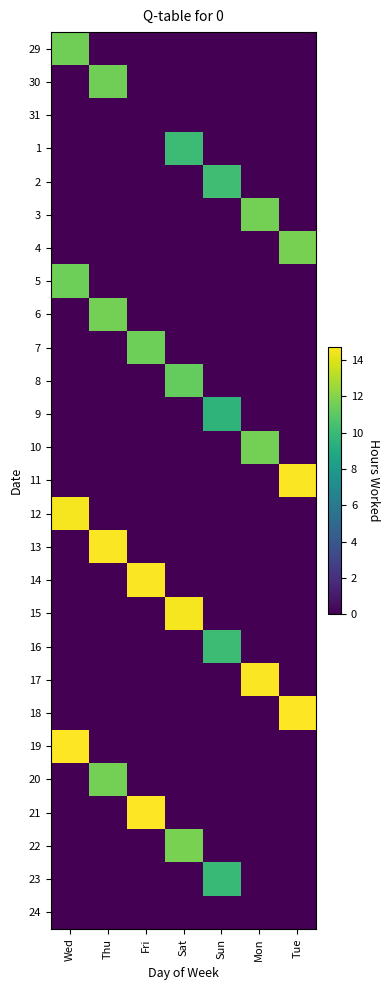

Which has a higher value, Wed or Sun?

Wed